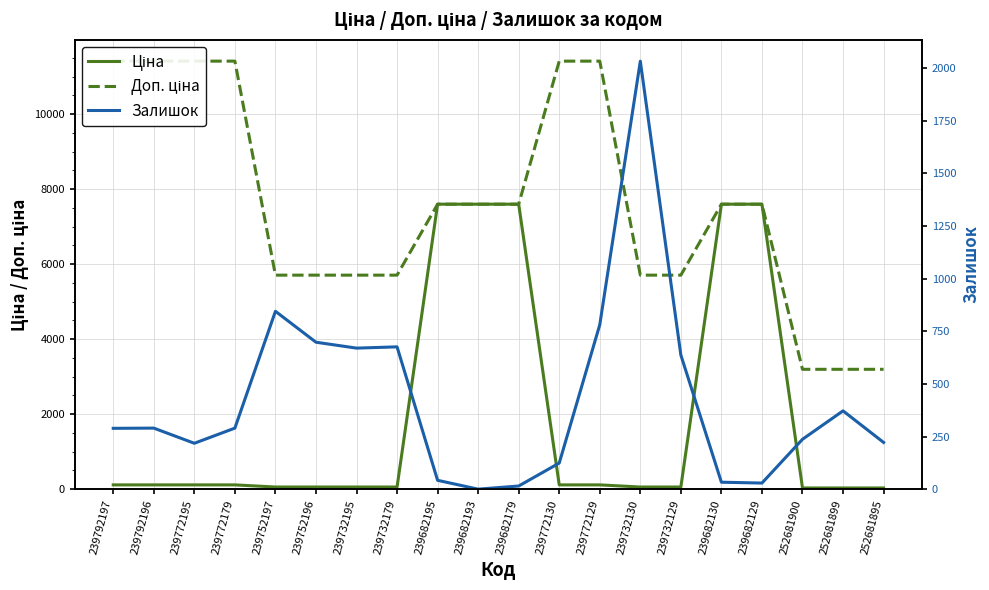

Reading left to right, transcribe all the data shown in this chart.

Ціна: 239792197=114.1	239792196=114.1	239772195=114.1	239772179=114.1	239752197=57.0	239752196=57.0	239732195=57.0	239732179=57.0	239682195=7596.5	239682193=7596.5	239682179=7596.5	239772130=114.1	239772129=114.1	239732130=57.0	239732129=57.0	239682130=7596.5	239682129=7596.5	252681900=31.9	252681899=31.9	252681895=31.9
Доп. ціна: 239792197=11410.0	239792196=11410.0	239772195=11410.0	239772179=11410.0	239752197=5705.0	239752196=5705.0	239732195=5705.0	239732179=5705.0	239682195=7596.5	239682193=7596.5	239682179=7596.5	239772130=11410.0	239772129=11410.0	239732130=5705.0	239732129=5705.0	239682130=7596.5	239682129=7596.5	252681900=3195.0	252681899=3195.0	252681895=3195.0
Залишок: 239792197=289.0	239792196=290.0	239772195=218.0	239772179=290.0	239752197=845.0	239752196=698.0	239732195=670.0	239732179=676.0	239682195=42.0	239682193=0.0	239682179=15.0	239772130=124.0	239772129=781.0	239732130=2033.0	239732129=637.0	239682130=33.0	239682129=29.0	252681900=237.0	252681899=372.0	252681895=222.0